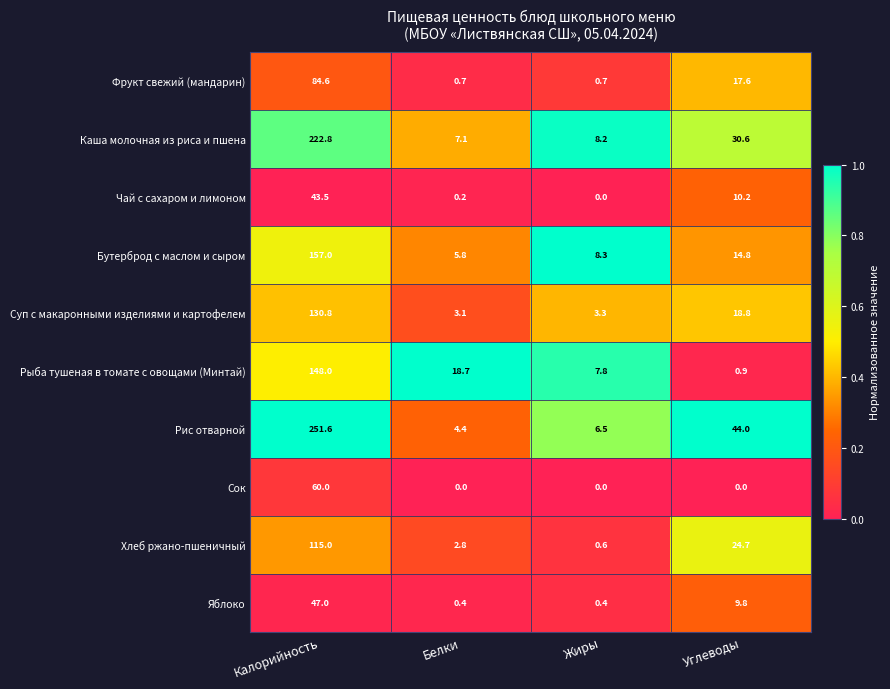

Count the Сок values in the range 0 to 60.

4